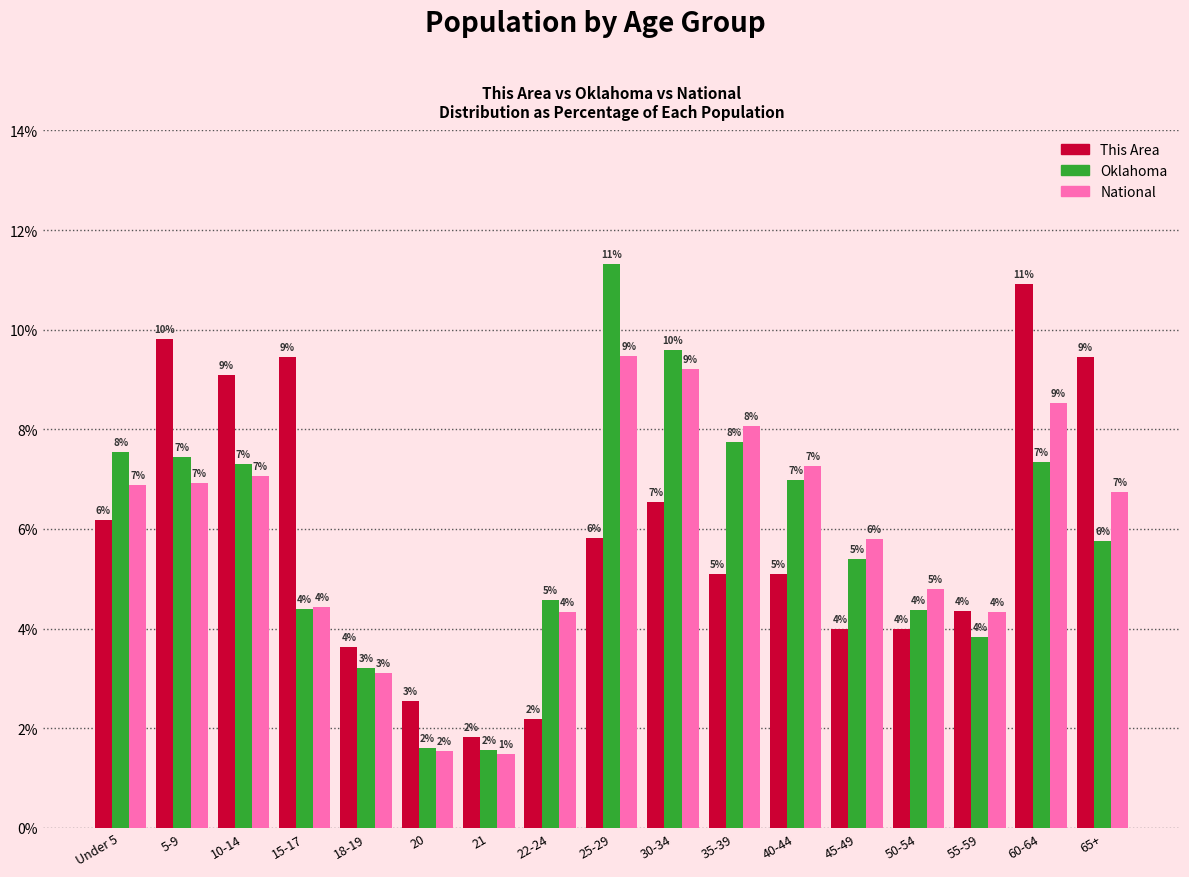

Does the chart contain stacked bars?

No